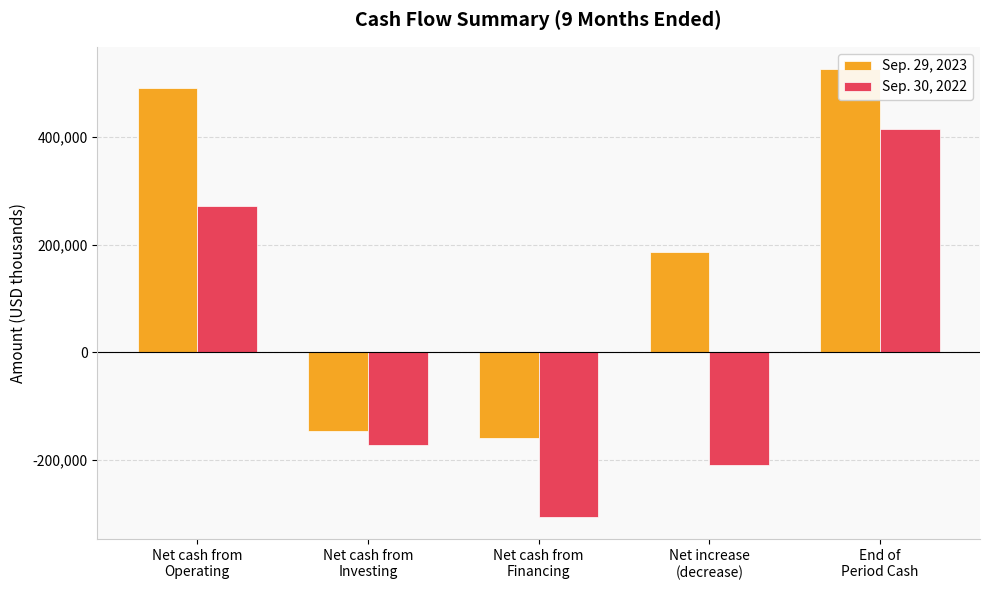

What is the spread (max minus min) of values at Net cash from
Operating?

219818